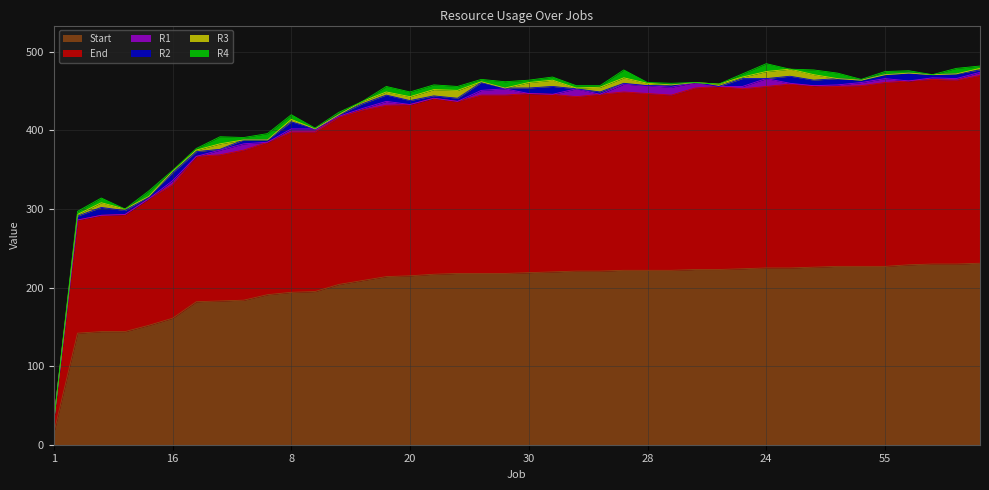

How many lines are shown in the chart?

6